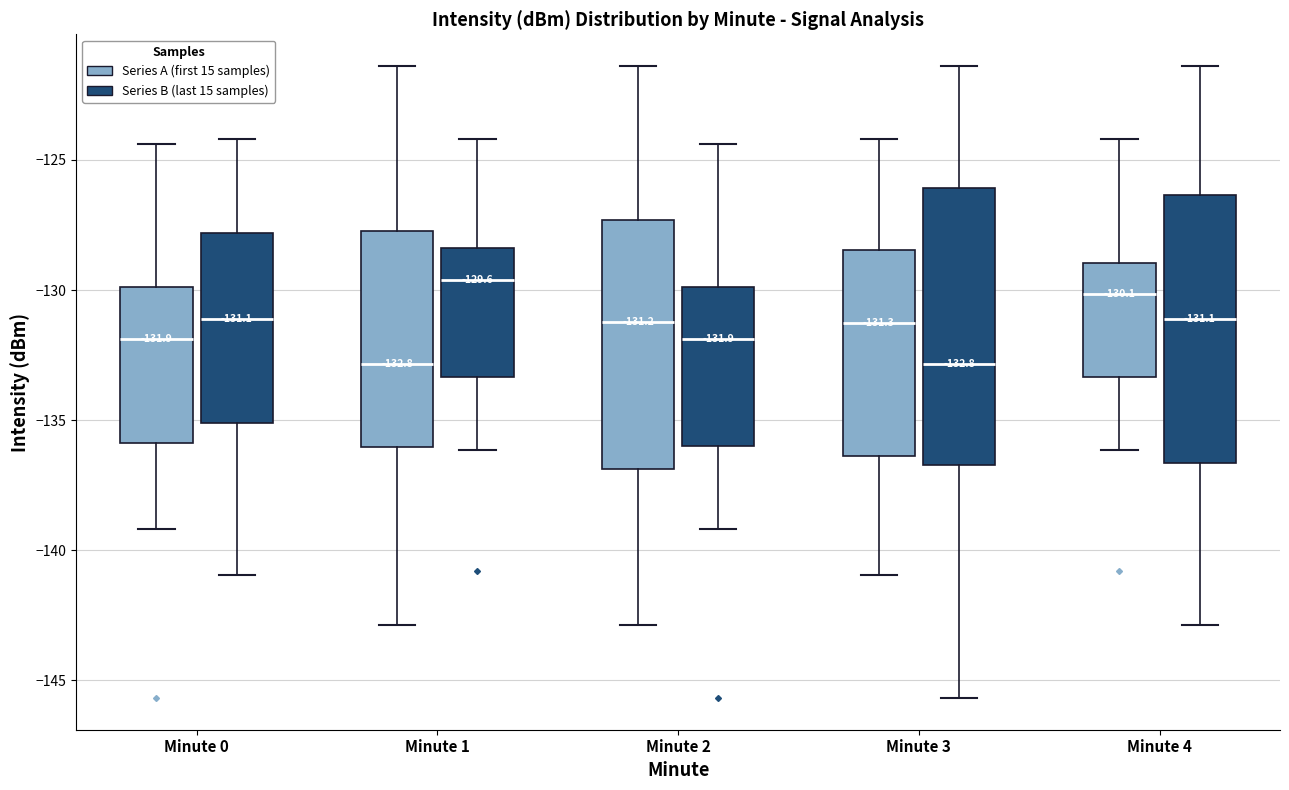

Which box has the highest median line?

Minute 1 (Series B (last 15 samples))